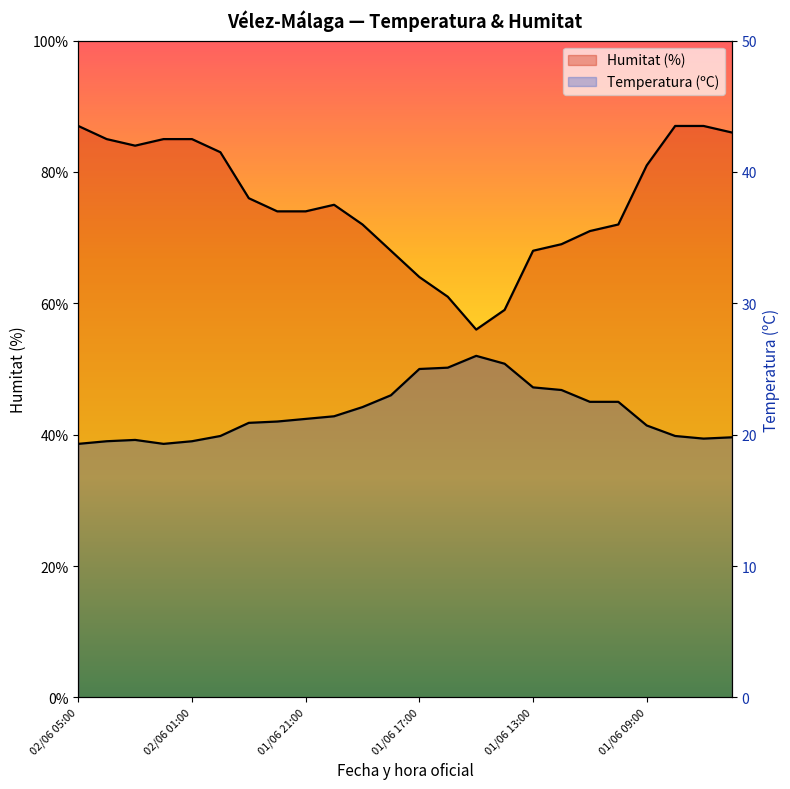

How many categories are shown in the chart?

24